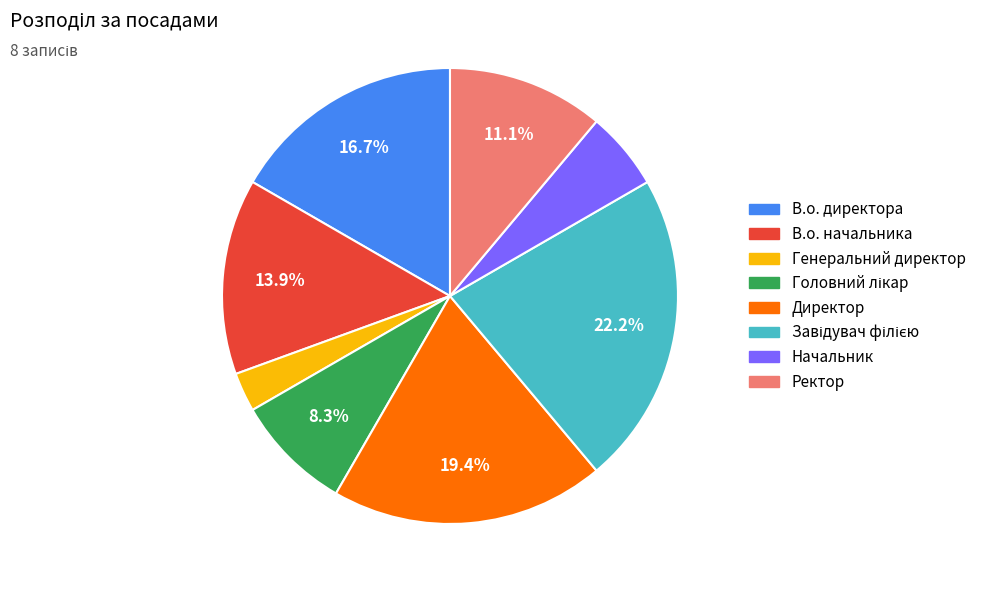

What is the total percentage of В.о. директора and В.о. начальника?

30.6%